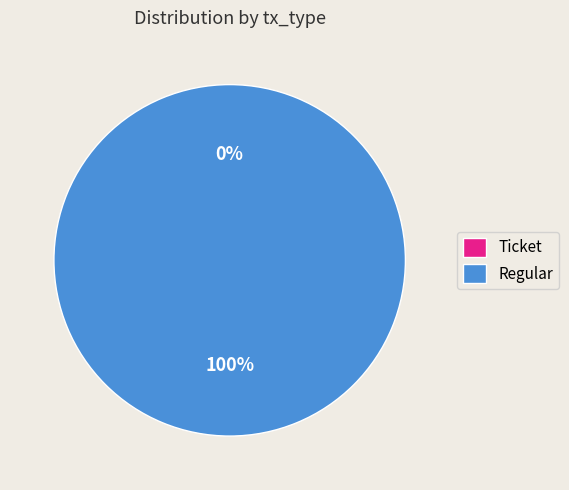

Which category has the biggest portion of the pie?

Regular